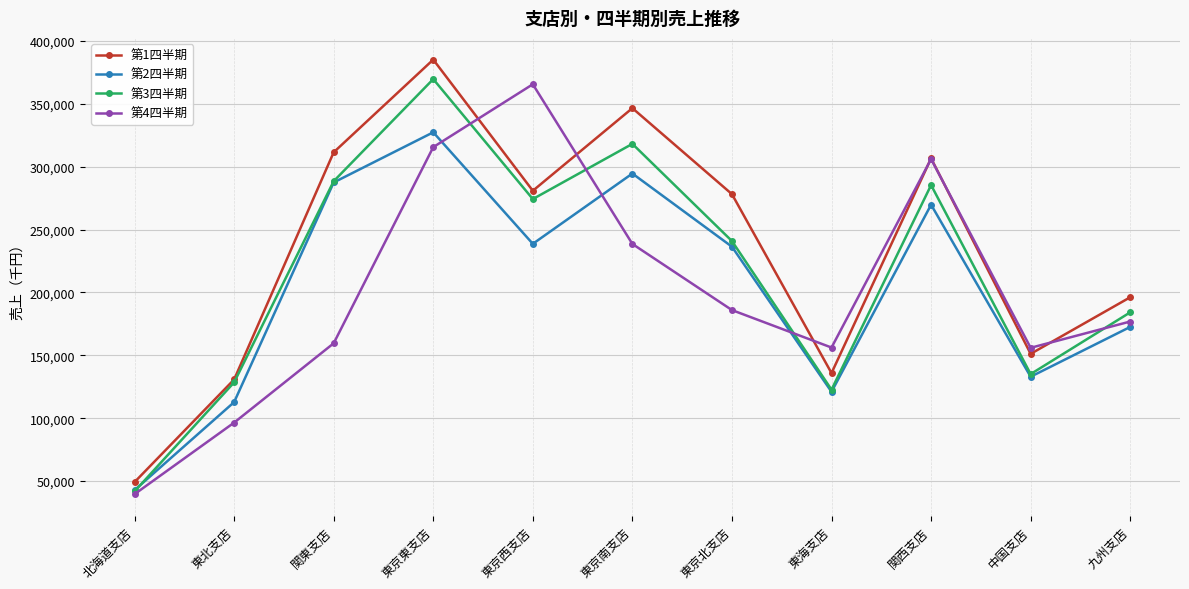

Rank the series by their maximum value, from lowest to highest.

第2四半期, 第4四半期, 第3四半期, 第1四半期